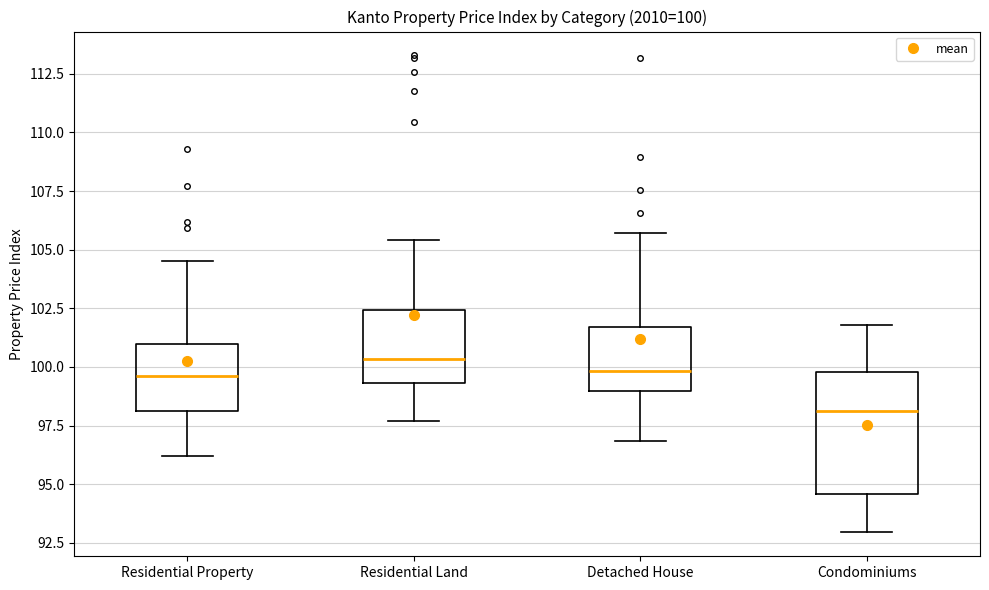

Which box is the tallest, from its lower edge to its upper edge?

Condominiums